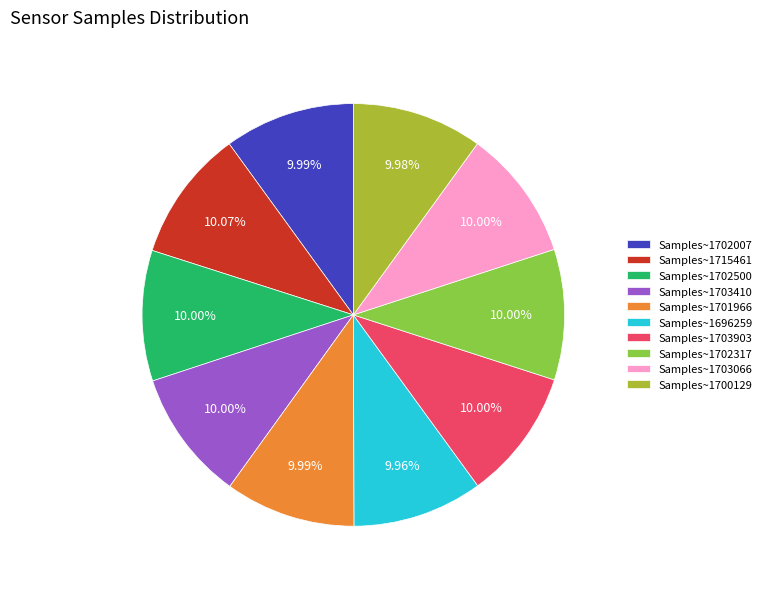

To the nearest percent, what is the average slice percentage?

10%